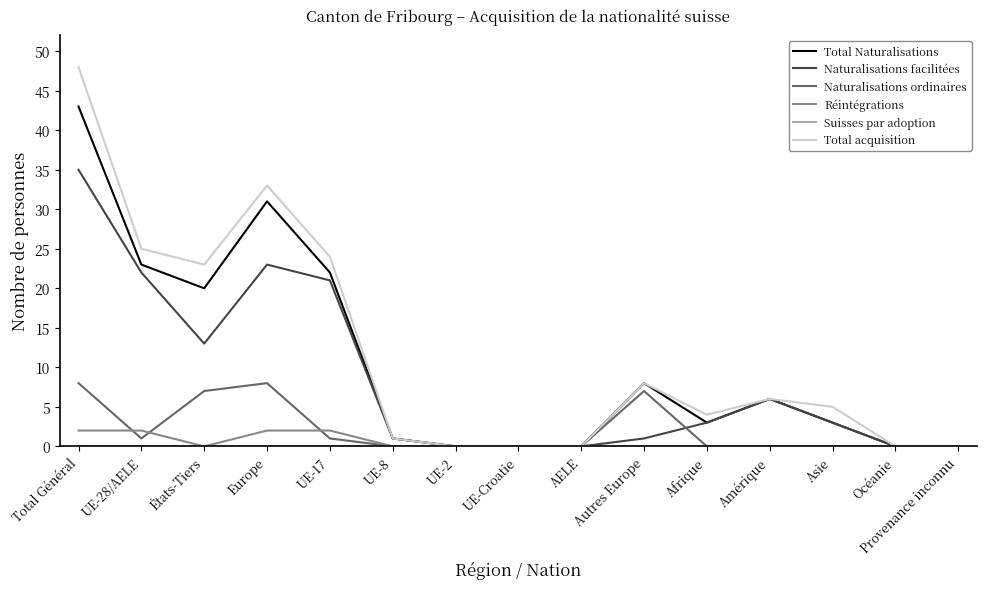

What is the greatest value displayed?

48